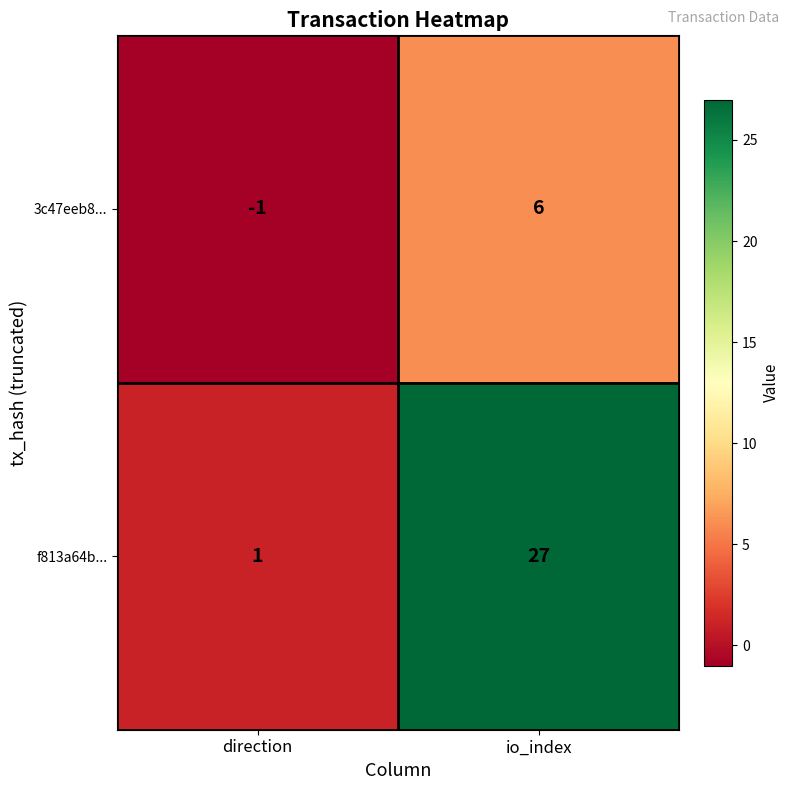

What is the minimum value shown in the chart?

-1